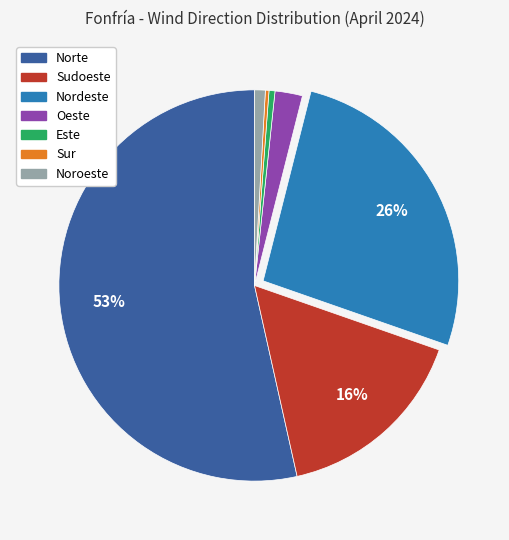

Count the number of slices in the pie.

7